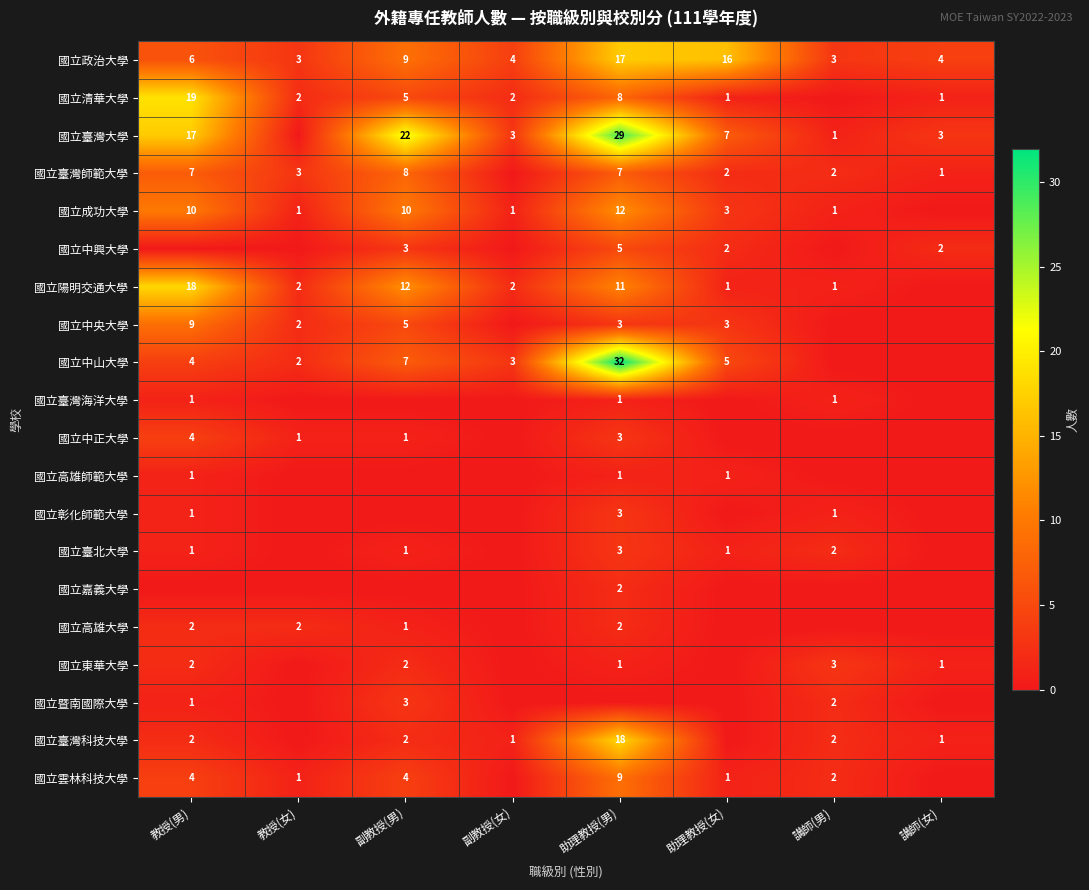

At how many categories does at least one series exceed 3?

6